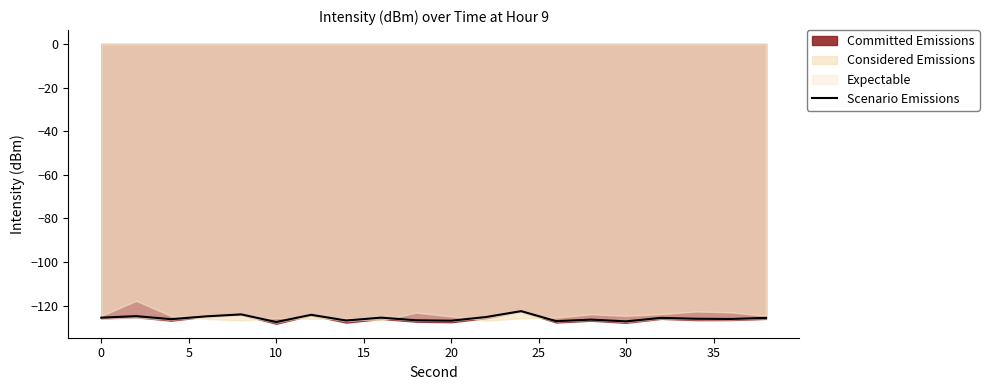

True or false: Scenario Emissions has a value of -74.1 at 10.

False